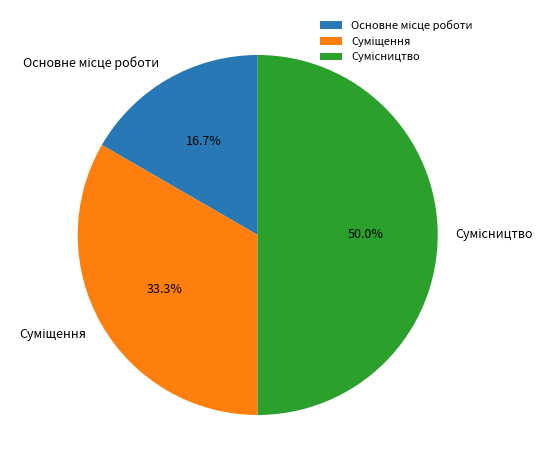

Is there a majority slice in this chart?

No